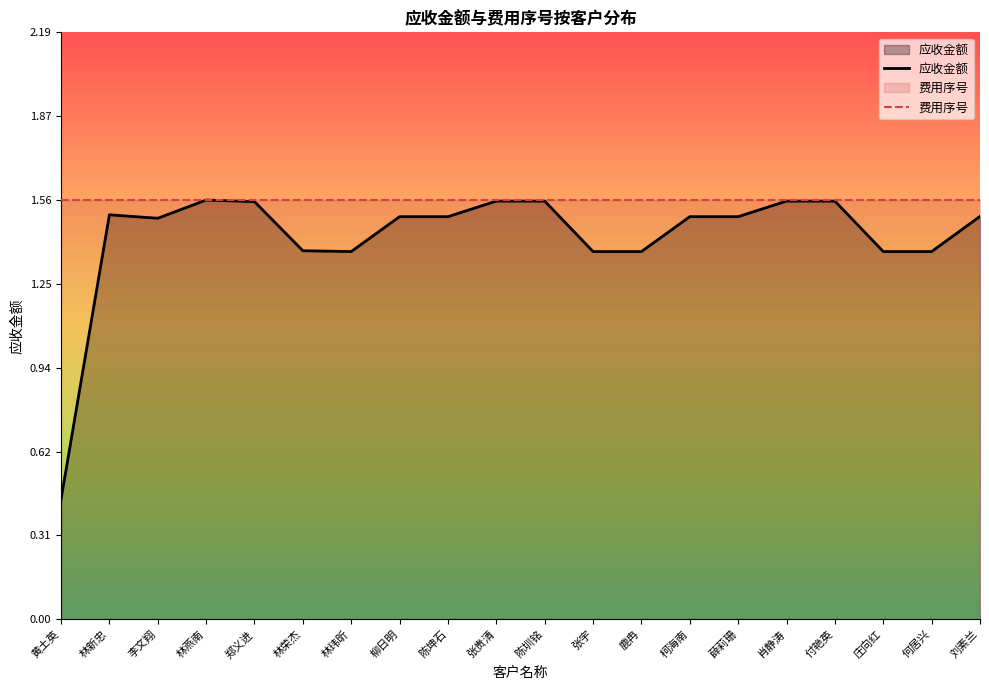

Between 陈圳铭 and 陈坤石, which is larger?

陈圳铭